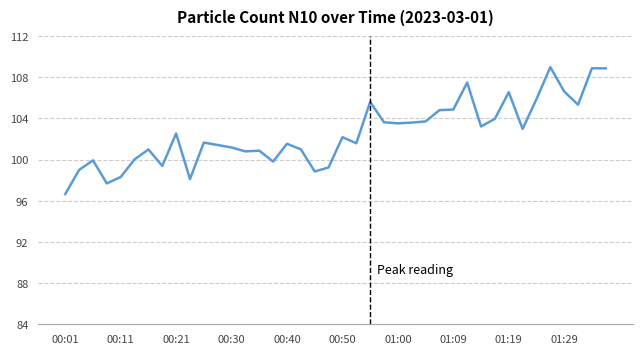

True or false: there are more than 2 points higher than both neighbors.

True